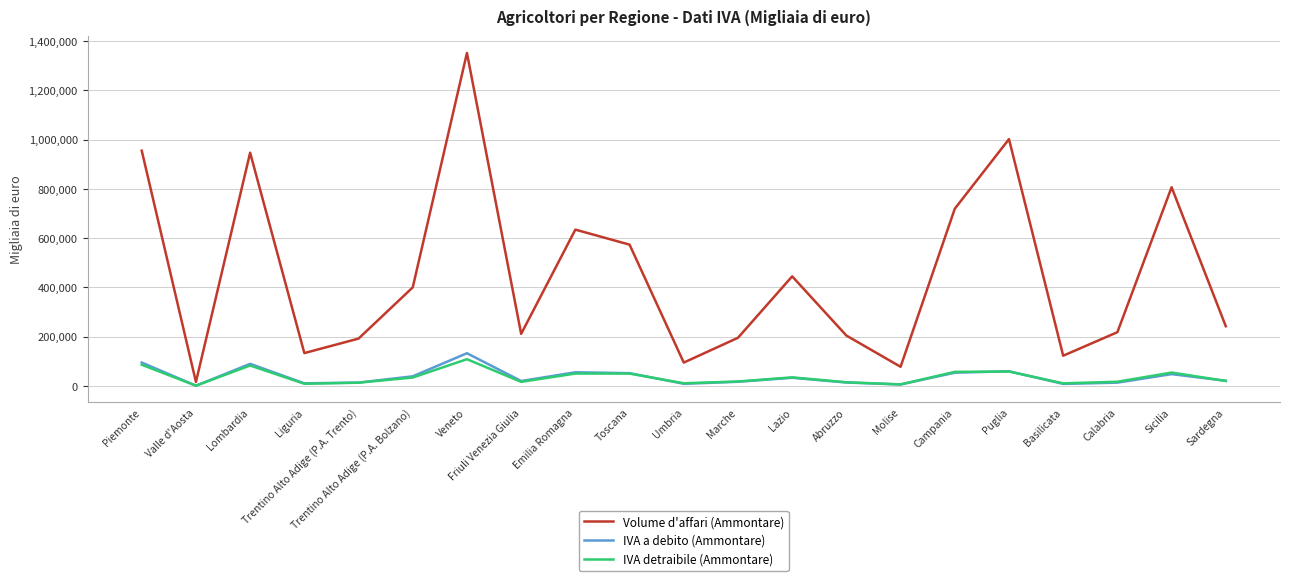

At which label does Volume d'affari (Ammontare) reach its minimum?

Valle d'Aosta